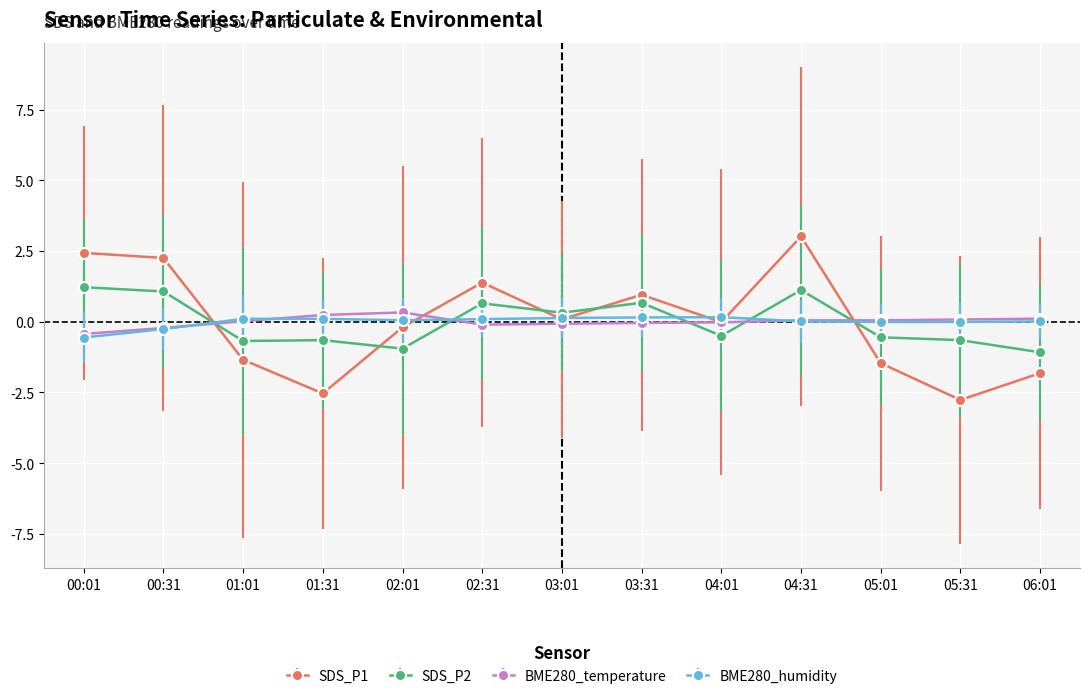

What is the approximate value of BME280_temperature at 06:01?

0.1